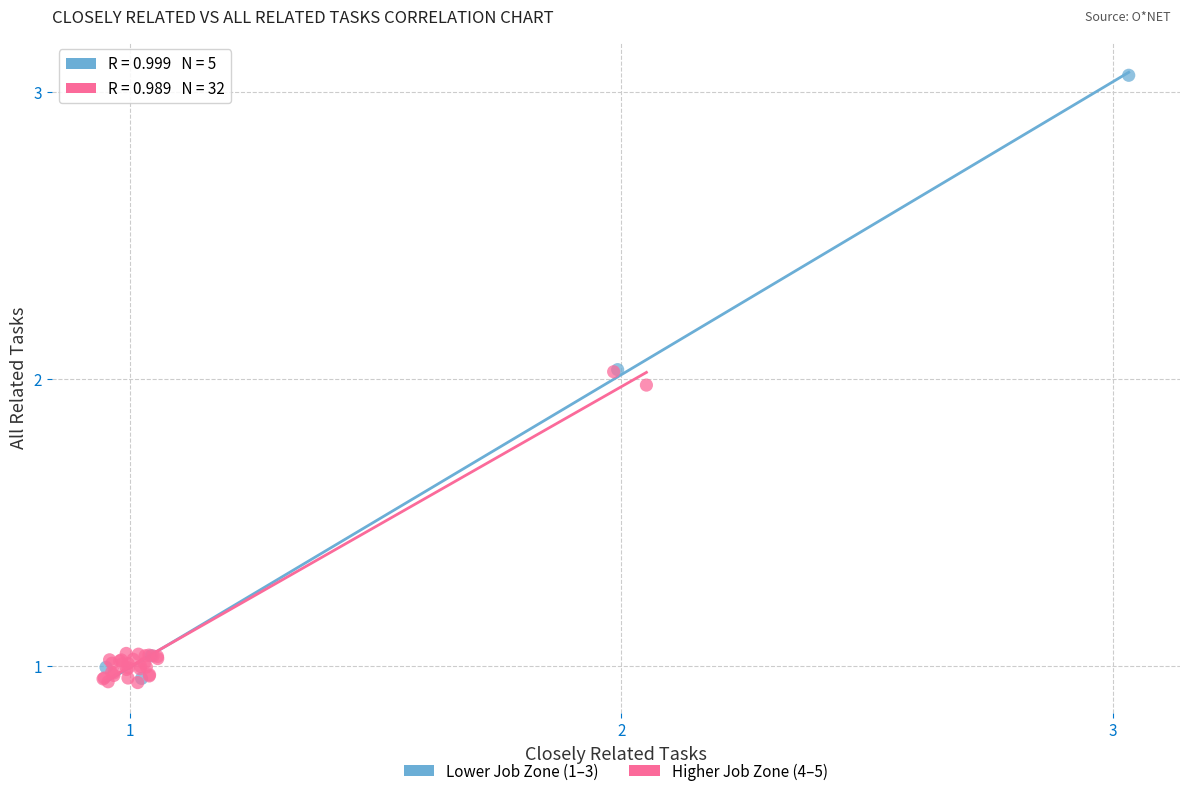

Which series has the widest spread of Y values?

Lower Job Zone (1–3)